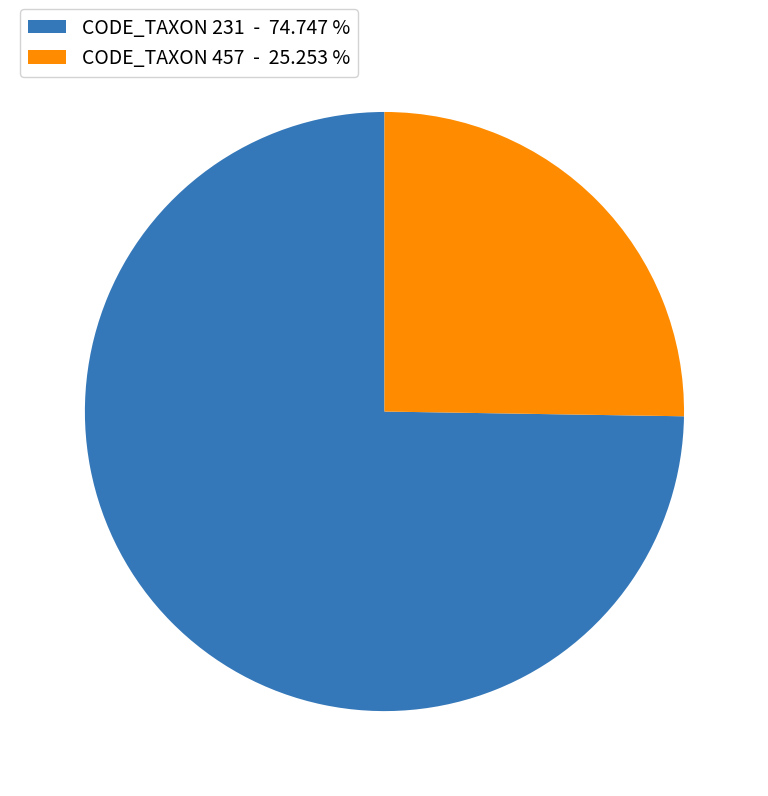

What is the largest slice in the pie chart?

CODE_TAXON 231 - 74.747 %